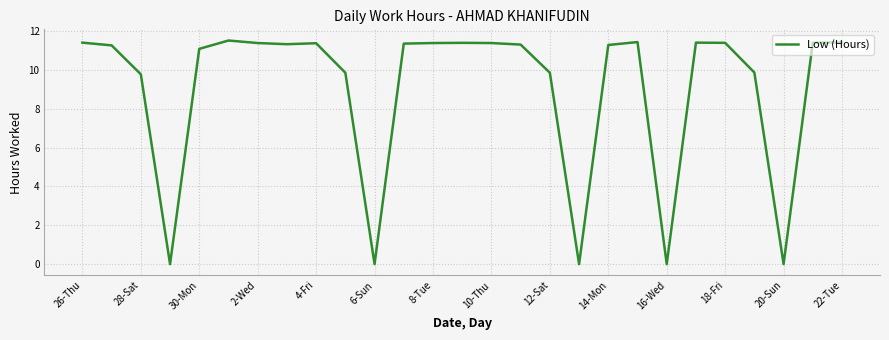

The value at 20-Sun is 3.6. True or false?

False